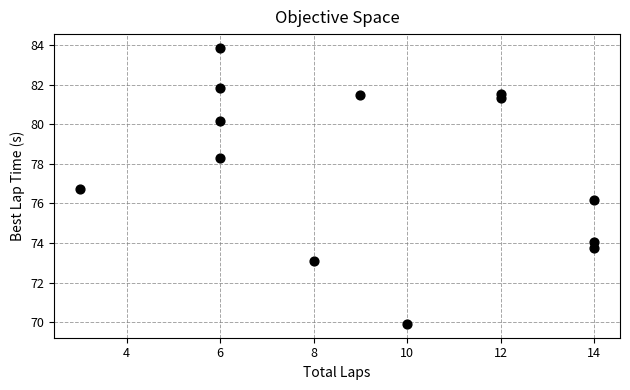

What Y value in the scatter plot is closest to 76?

76.2